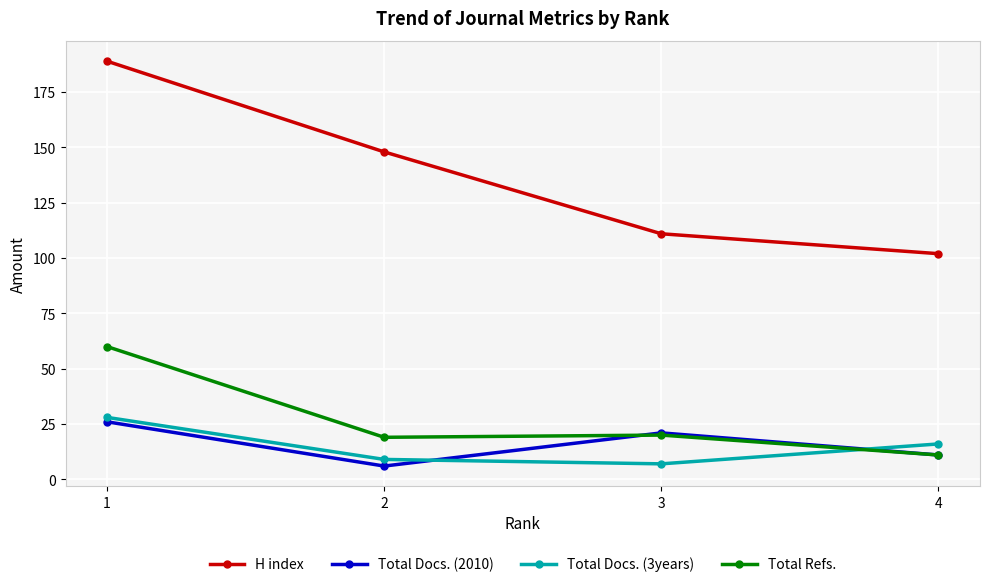

Reading right to left, list all the values displayed in this chart.

H index: 102	111	148	189
Total Docs. (2010): 11	21	6	26
Total Docs. (3years): 16	7	9	28
Total Refs.: 11	20	19	60